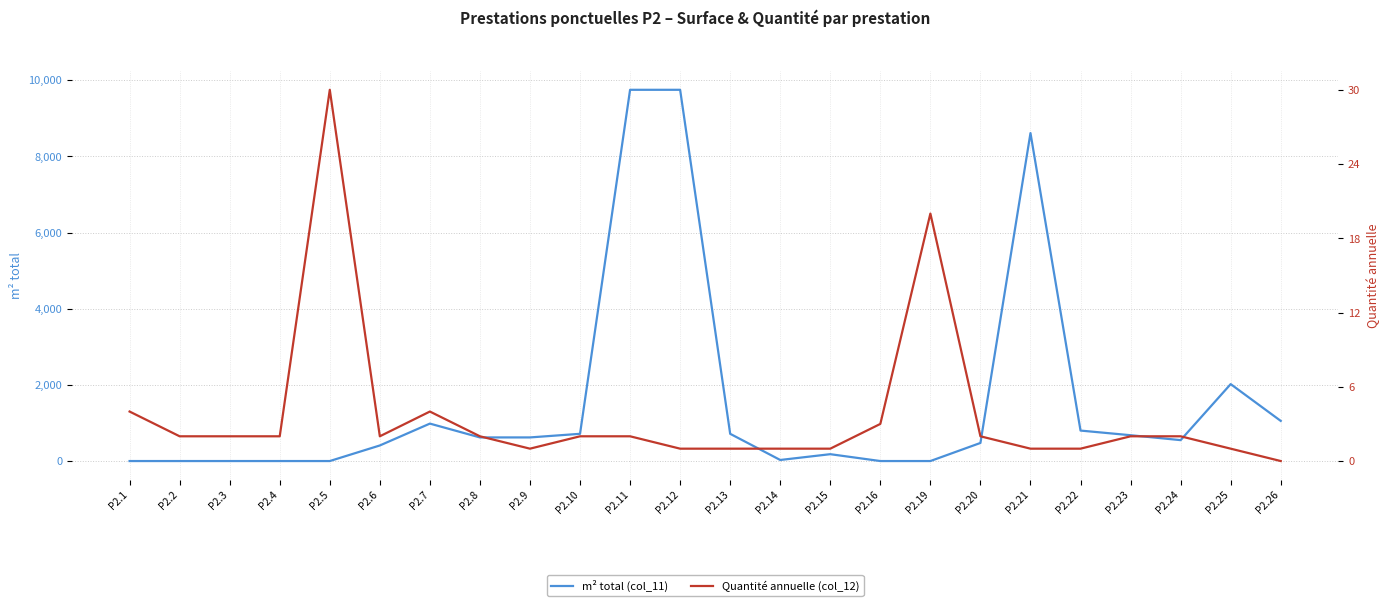

Count the number of categories in the chart.

24